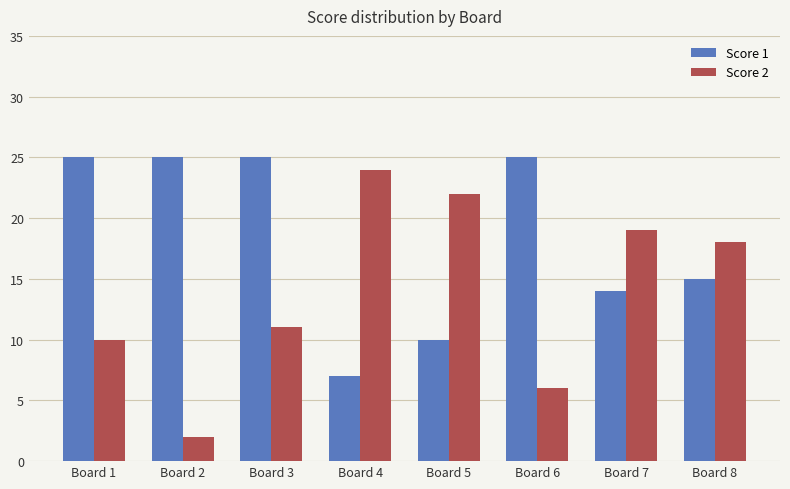

How many bars are there in total?

16